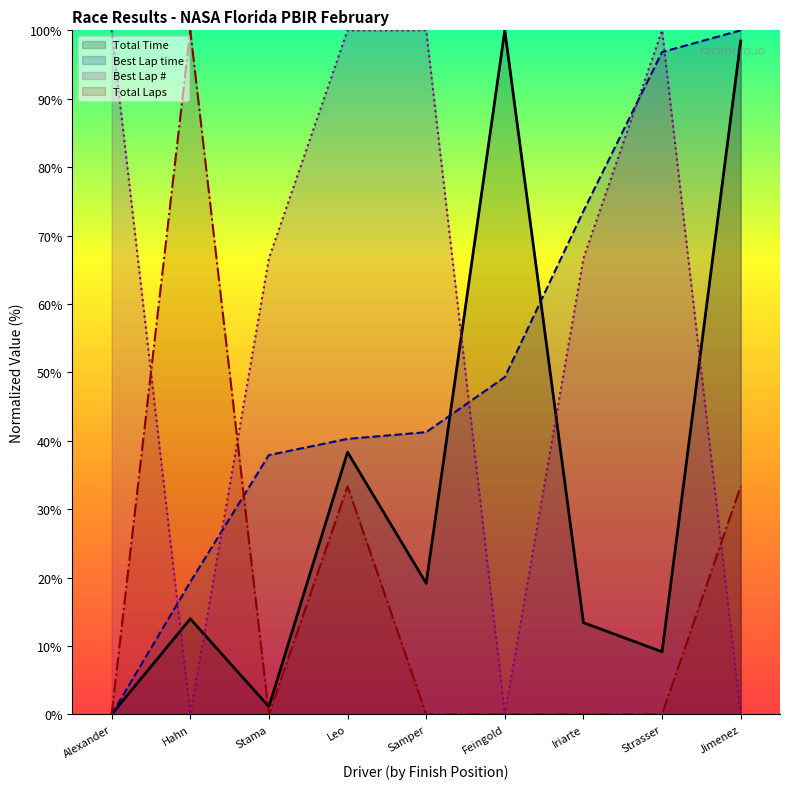

True or false: Best Lap time has more than 2 points higher than both neighbors.

False